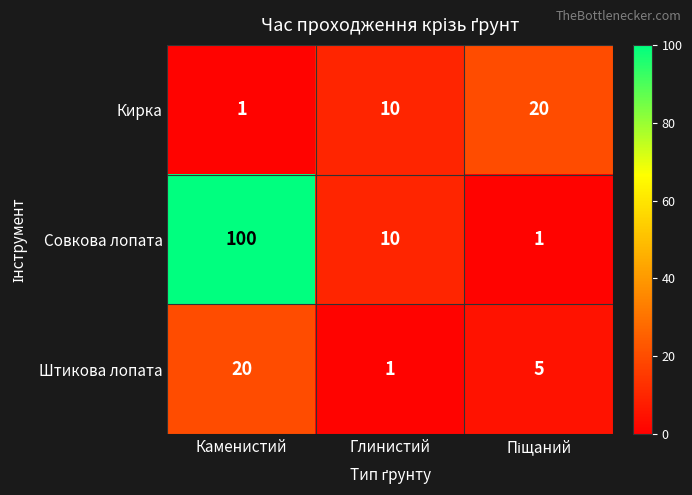

At how many categories does at least one series exceed 11?

2